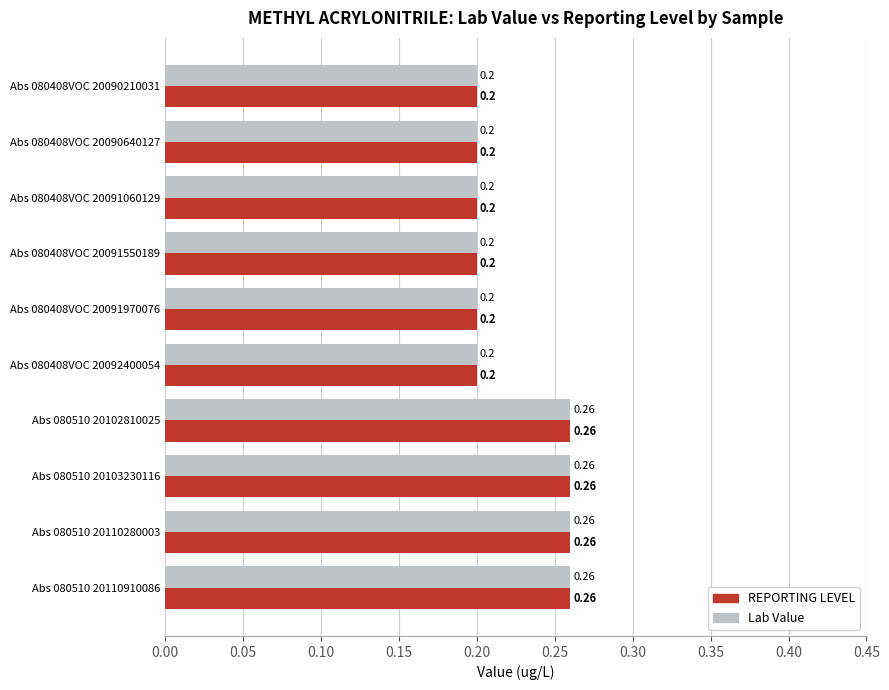

What is the sum of all REPORTING LEVEL values?

2.2